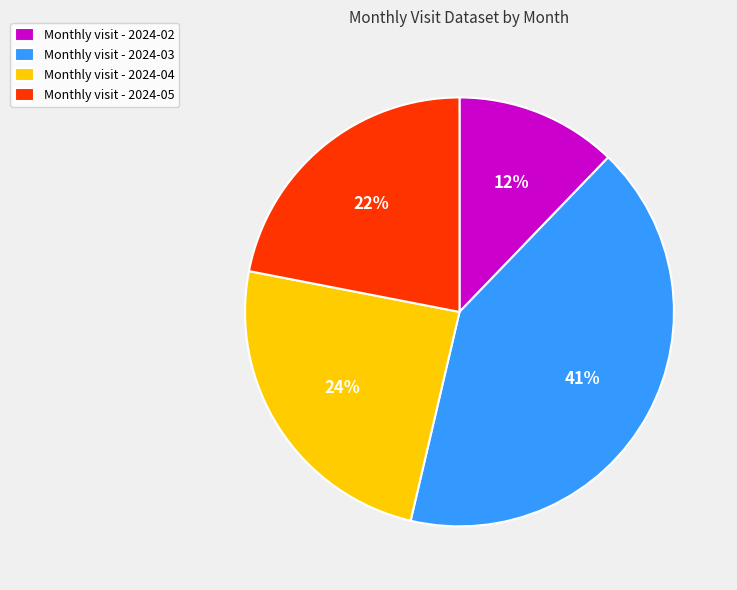

To the nearest percent, what is the combined percentage of Monthly visit - 2024-02 and Monthly visit - 2024-05?

34%